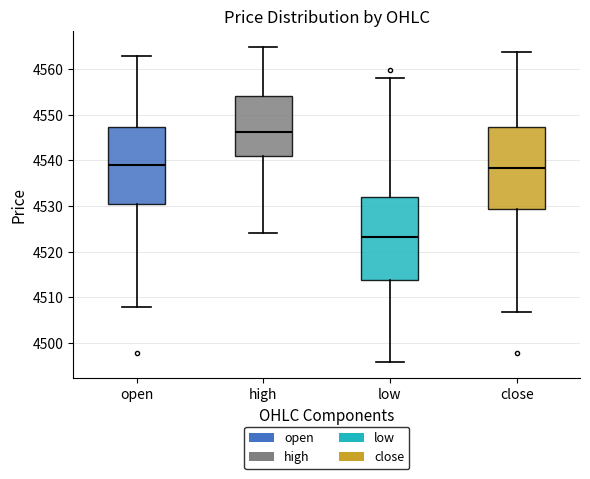

Where does the lower whisker of the box for high end on the y-axis? The values are not printed on the chart, so give them approximately, as read against the axis.

4524